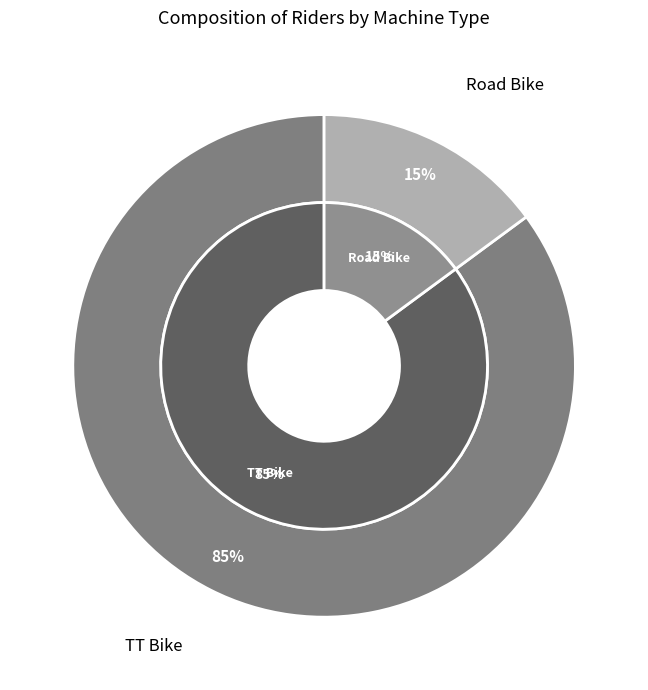

What is the smallest slice in the pie chart?

Road Bike